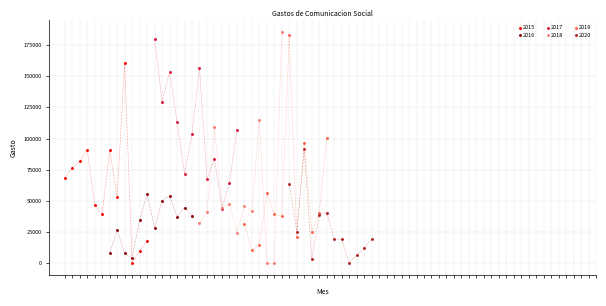

Which series has the largest Y range (max minus min)?

2018